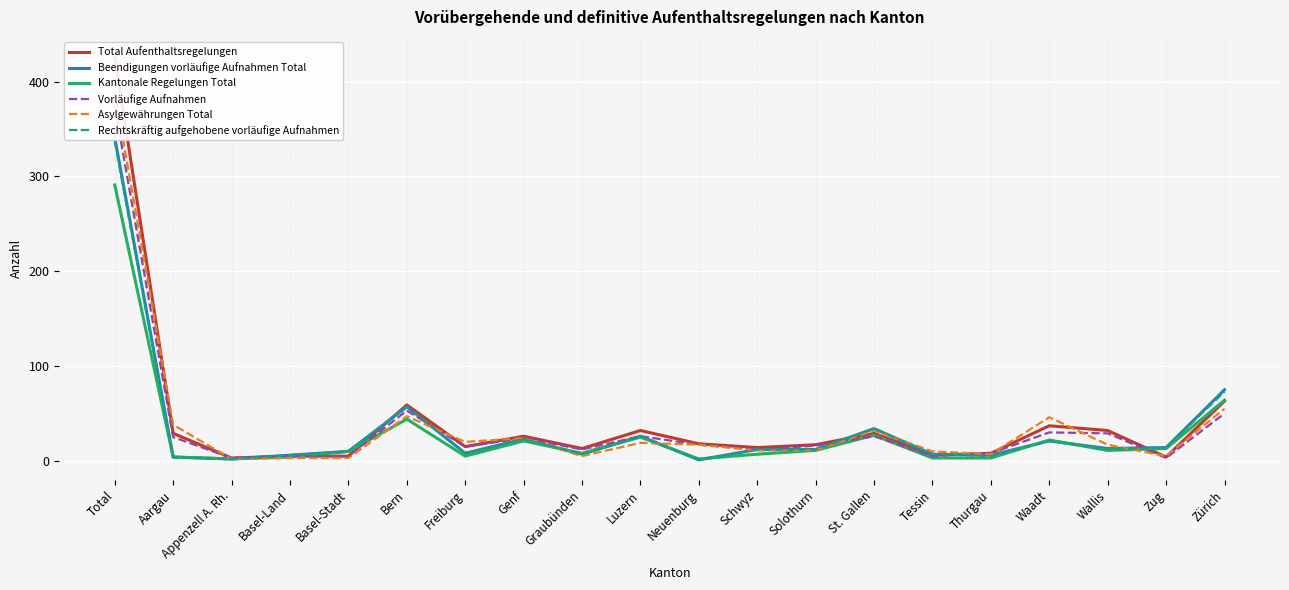

List the labels in order of Beendigungen vorläufige Aufnahmen Total value, largest first.

Total, Zürich, Bern, St. Gallen, Luzern, Genf, Waadt, Zug, Wallis, Schwyz, Solothurn, Basel-Stadt, Freiburg, Graubünden, Tessin, Basel-Land, Thurgau, Aargau, Appenzell A. Rh., Neuenburg